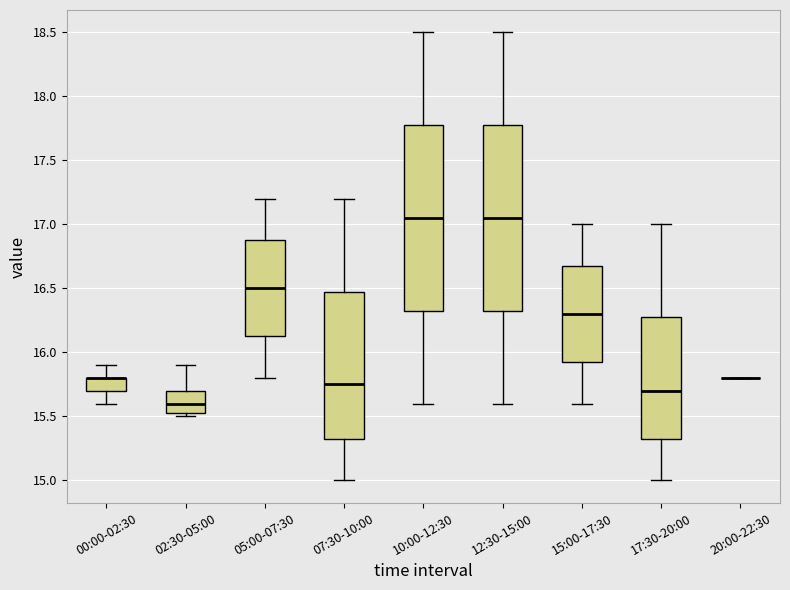

Reading left to right, read every box against the y-axis: the position of its median line, the range the box covers, and the ends of its whiskers. The values are not printed on the chart, so give them approximately, as read against the axis.

00:00-02:30: median 15.80 (drawn on the box's upper edge), box 15.70 to 15.80, whiskers 15.60 to 15.90
02:30-05:00: median 15.60, box 15.55 to 15.70, whiskers 15.50 to 15.90
05:00-07:30: median 16.50, box 16.15 to 16.90, whiskers 15.80 to 17.20
07:30-10:00: median 15.75, box 15.35 to 16.50, whiskers 15.00 to 17.20
10:00-12:30: median 17.05, box 16.35 to 17.80, whiskers 15.60 to 18.50
12:30-15:00: median 17.05, box 16.35 to 17.80, whiskers 15.60 to 18.50
15:00-17:30: median 16.30, box 15.95 to 16.70, whiskers 15.60 to 17.00
17:30-20:00: median 15.70, box 15.35 to 16.30, whiskers 15.00 to 17.00
20:00-22:30: box collapsed to a line at 15.80, whiskers 15.80 to 15.80